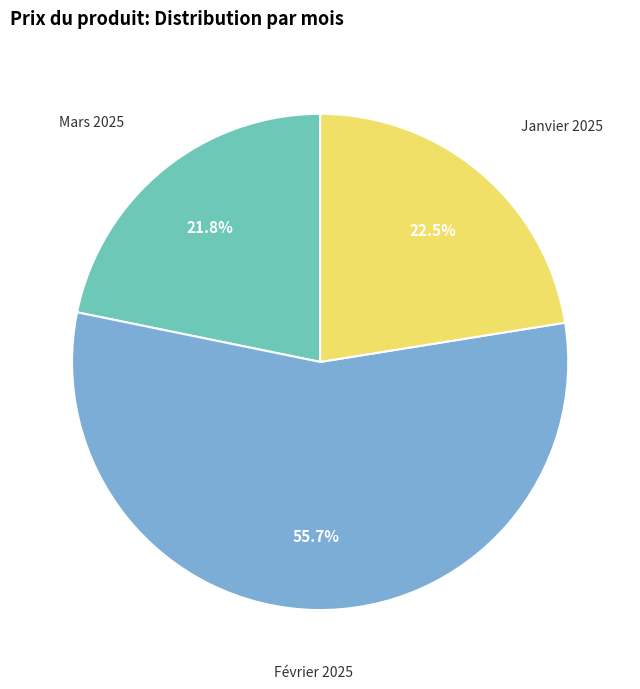

What is the ratio of the value at Mars 2025 to the value at Janvier 2025?

1.0